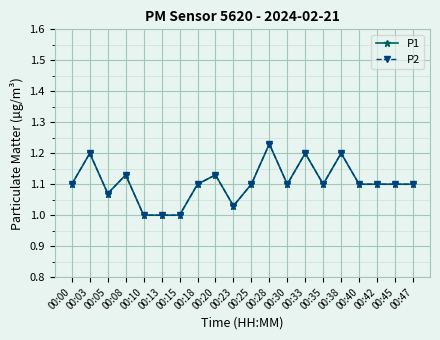

Does the chart have visible grid lines?

Yes